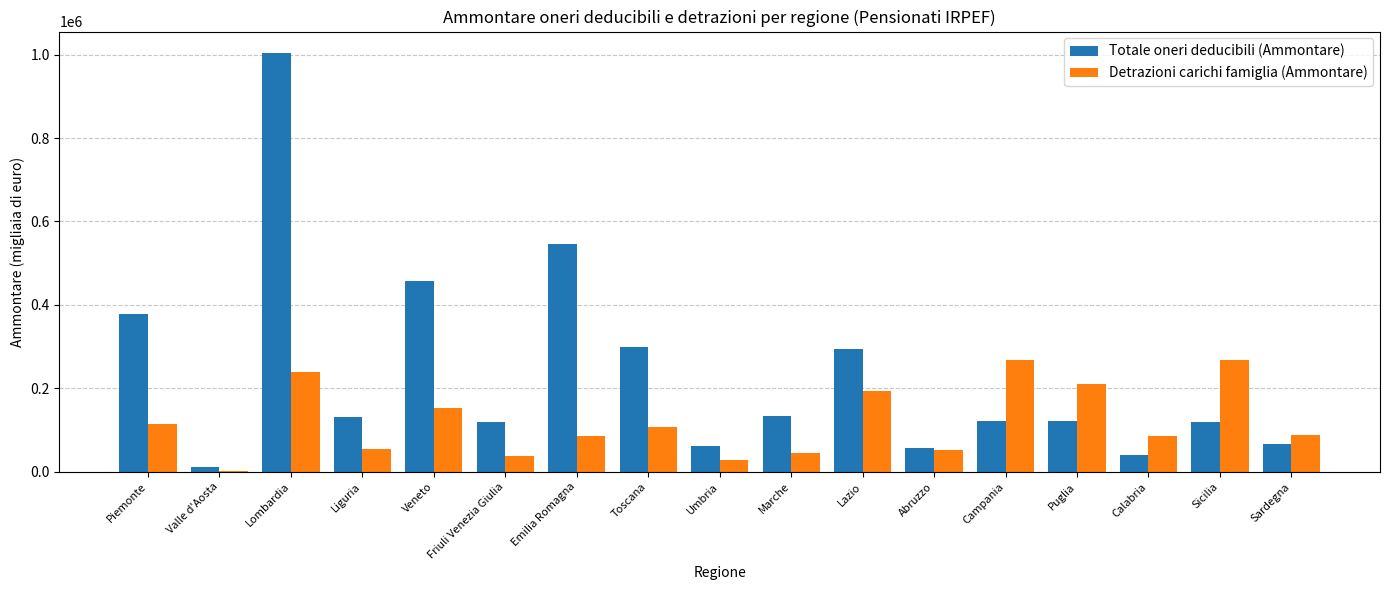

Is it true that Detrazioni carichi famiglia (Ammontare) equals 268007 at Sicilia?

True